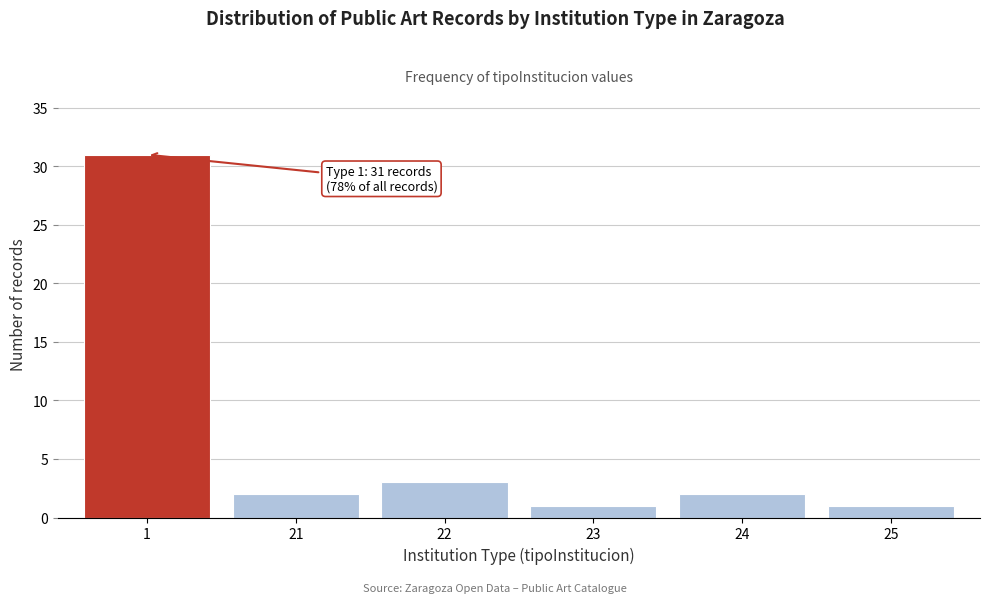

Reading left to right, list all the values displayed in this chart.

31	2	3	1	2	1